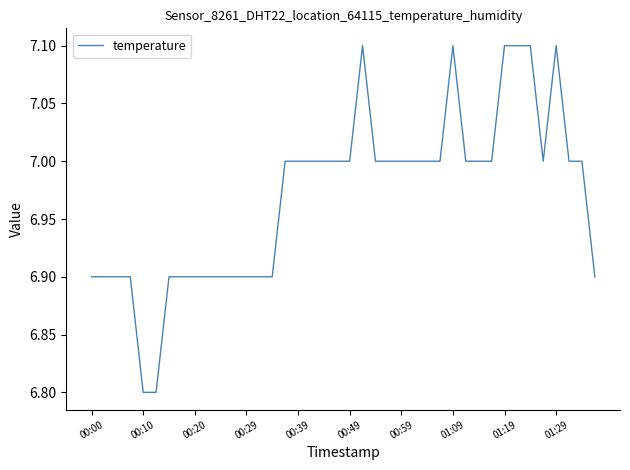

What is the minimum value shown in the chart?

6.8